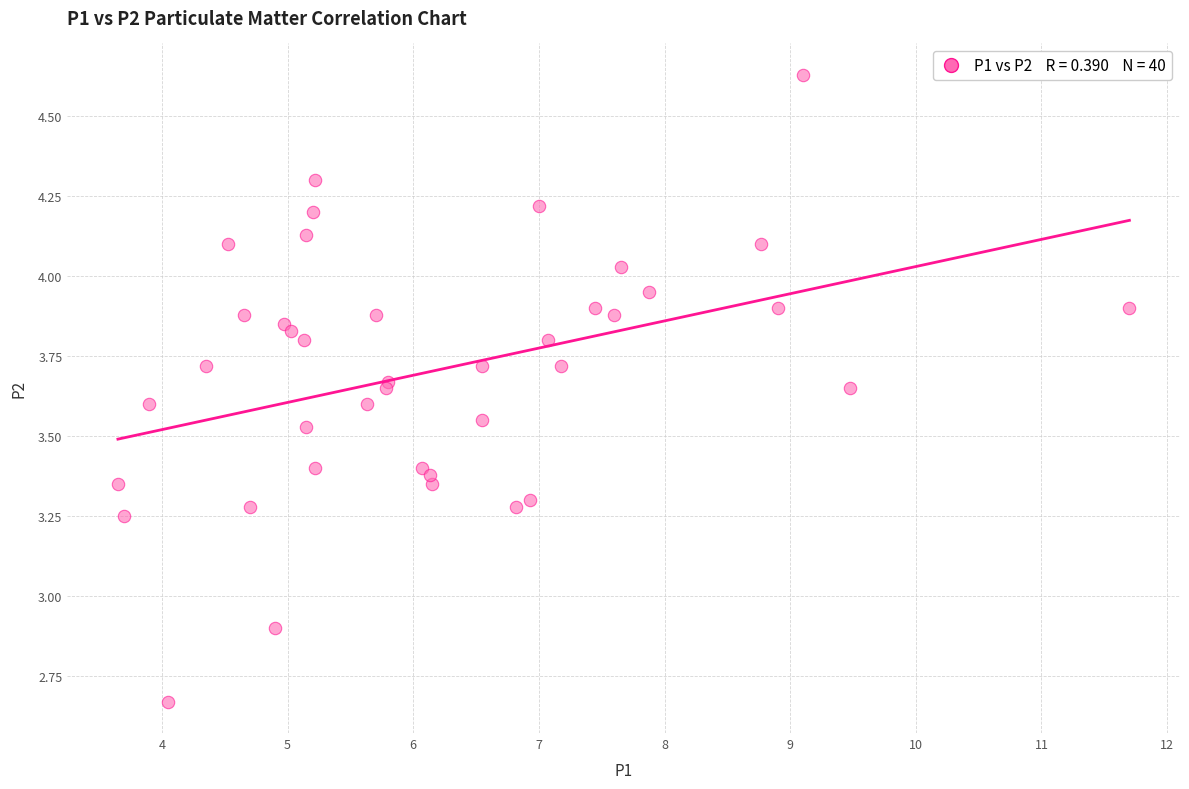

What Y value in the scatter plot is closest to 3?

2.9